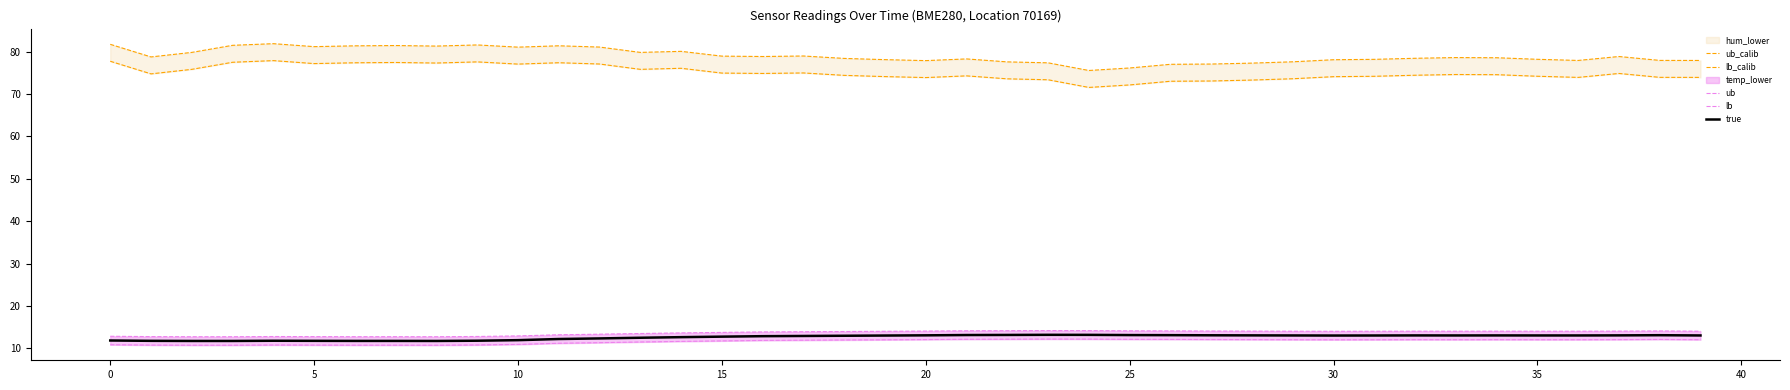

True or false: true has more than 0 points higher than both neighbors.

True